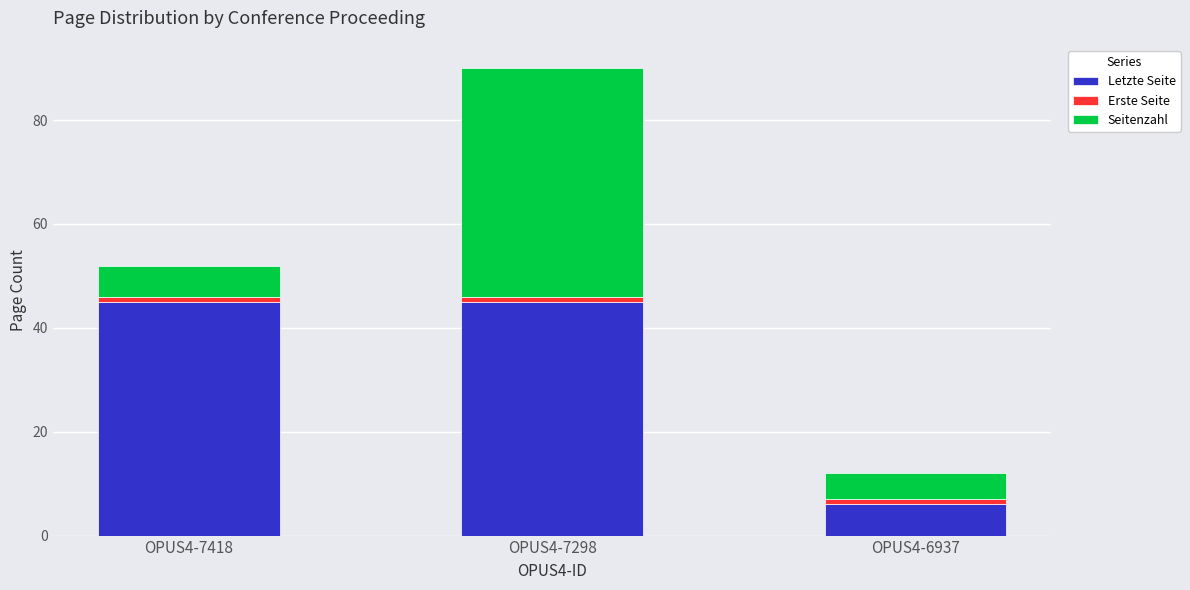

What is the value of the Letzte Seite bar at the 2nd from the left?

45